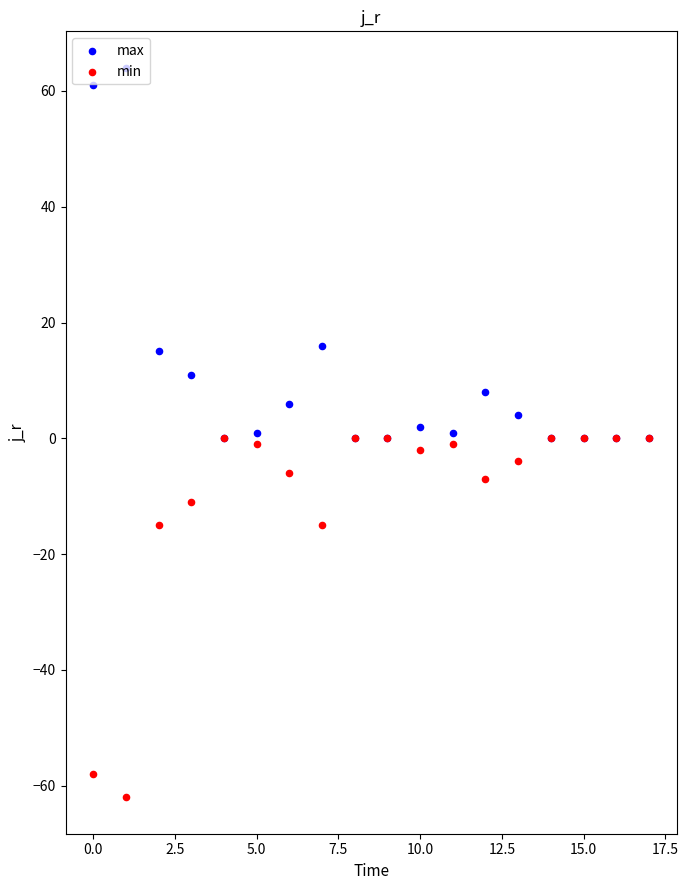

Which series has the largest total across all categories?

max